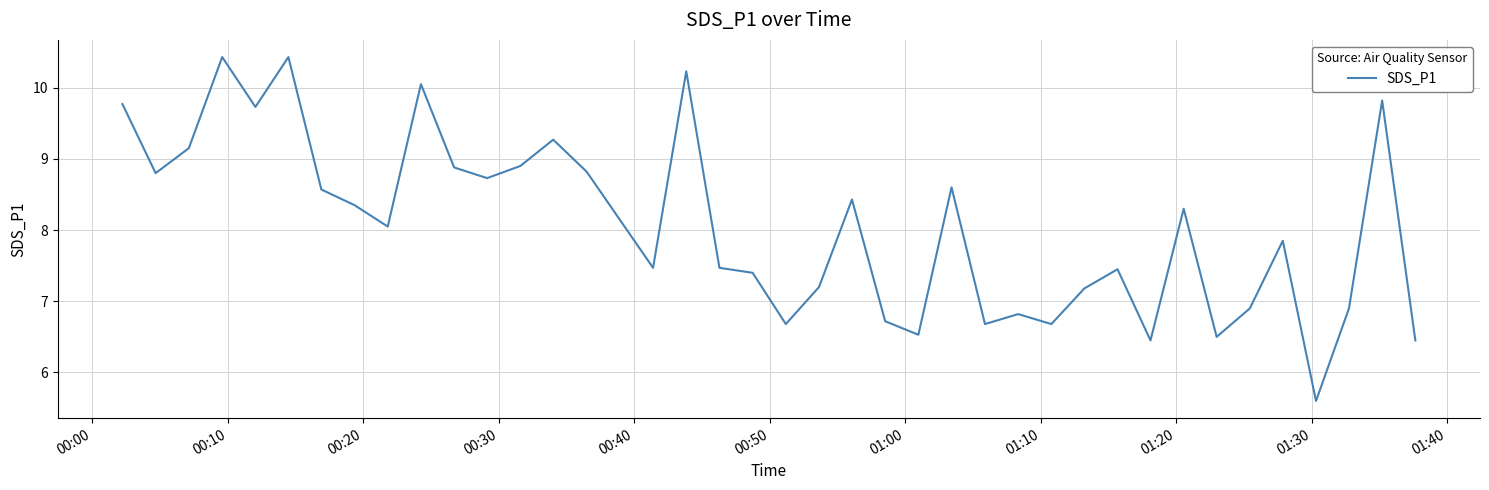

What is the maximum value shown in the chart?

10.4